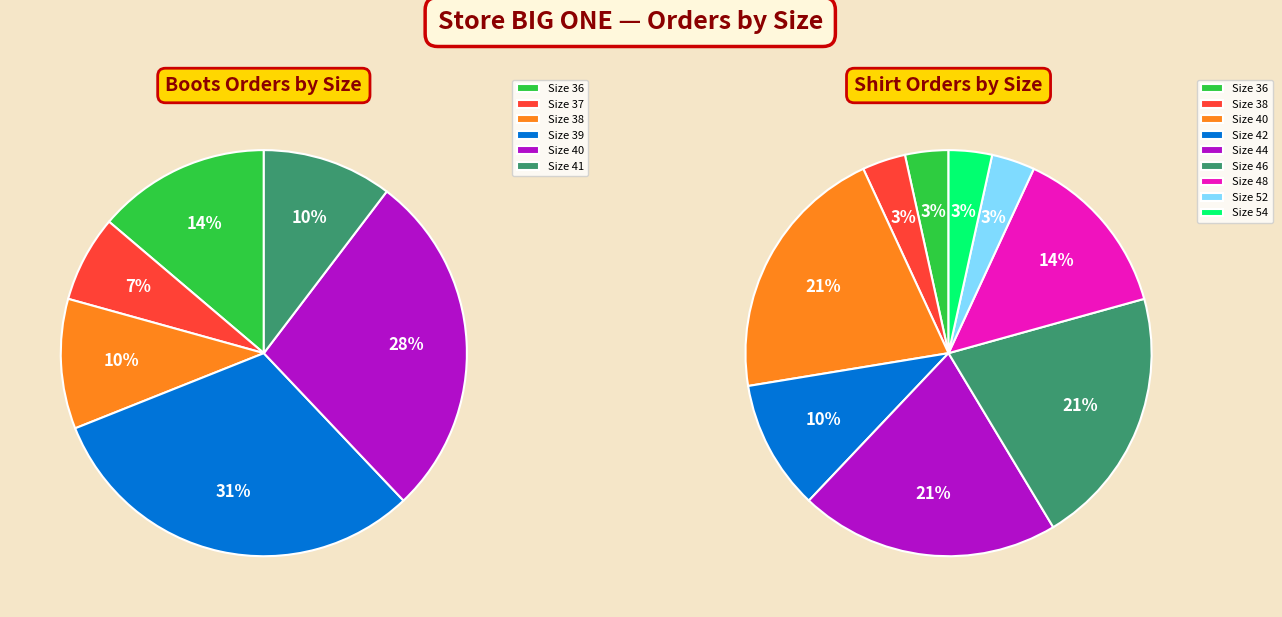

Between 3 and 6, which series saw the biggest shift?

Shirt